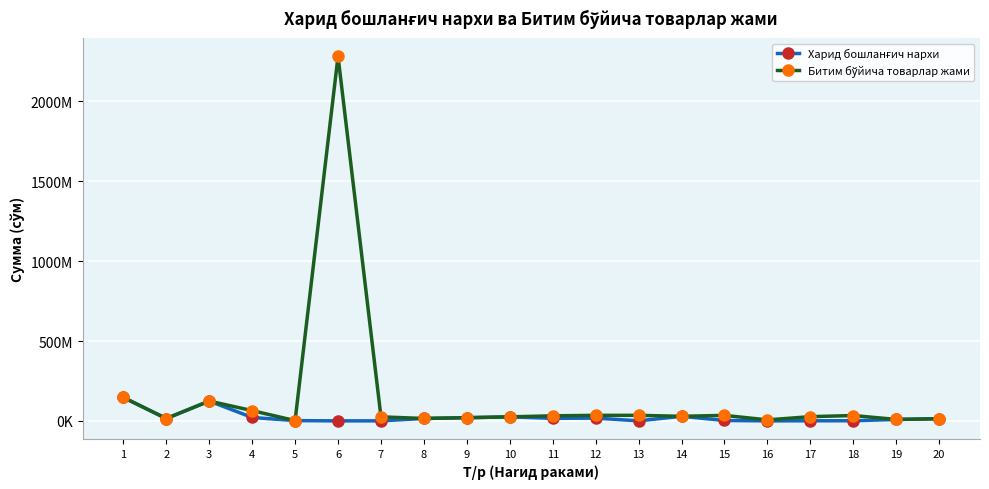

What is the value of the Битим бўйича товарлар жами point at the 16th from the left?

6300000.0